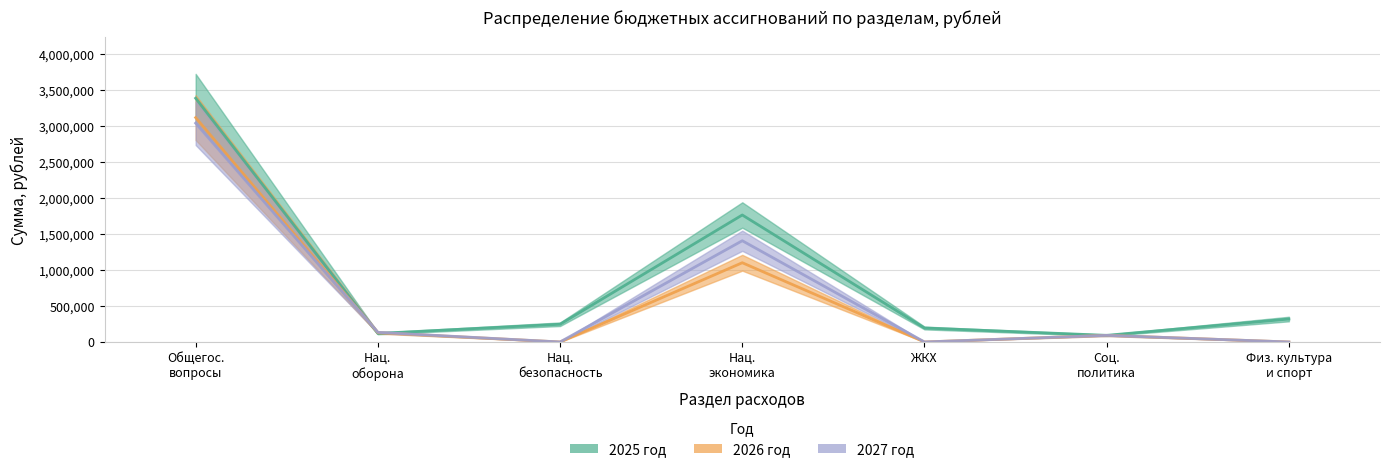

Which series ends up on top after the final intersection of 2026 год and 2027 год?

2027 год